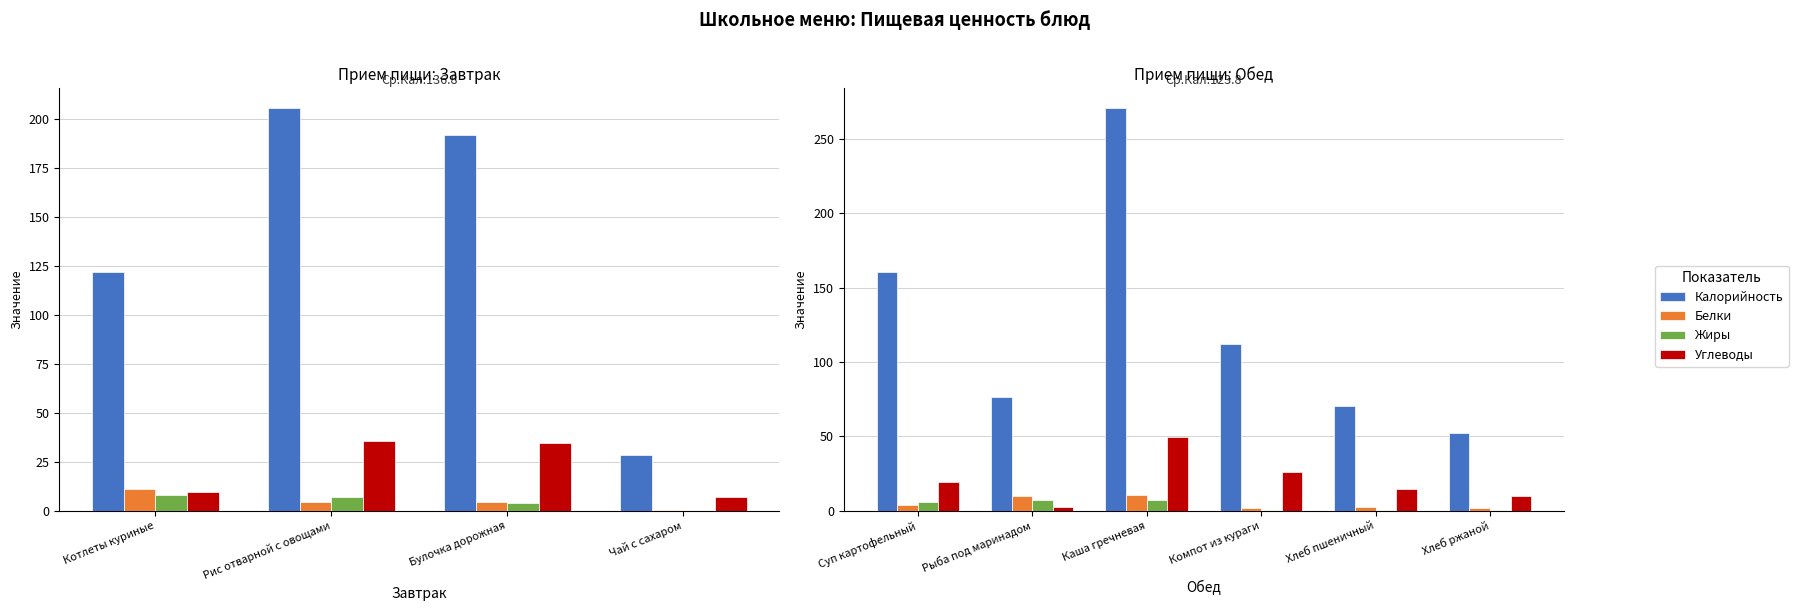

What are all the series names shown in the legend?

Калорийность, Белки, Жиры, Углеводы